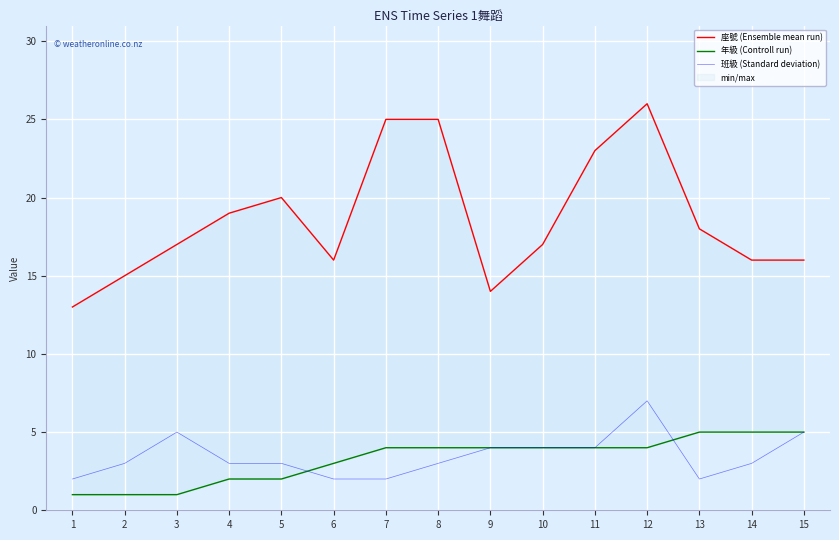

List the labels in order of 班級 (Standard deviation) value, largest first.

12, 3, 15, 9, 10, 11, 2, 4, 5, 8, 14, 1, 6, 7, 13